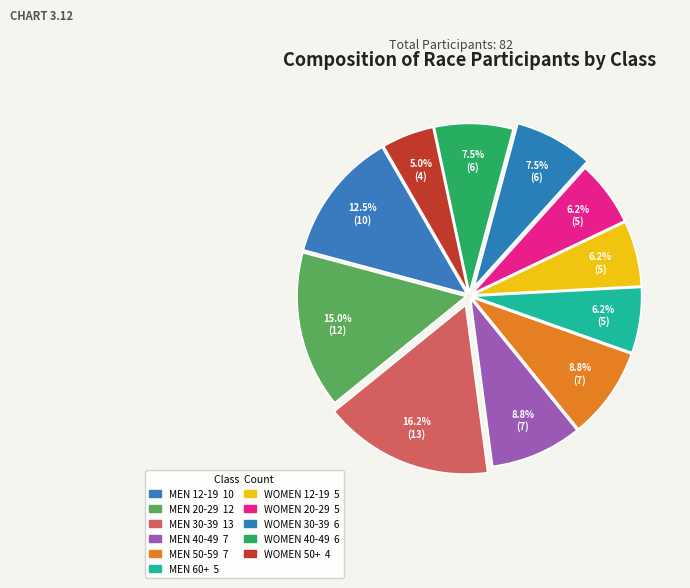

To the nearest percent, what is the average slice percentage?

9%